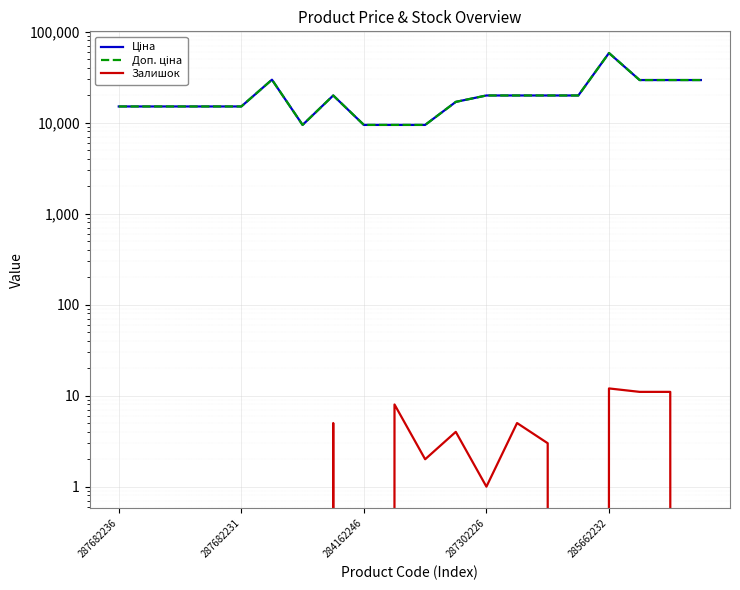

Does the chart display data point markers on the line(s)?

No